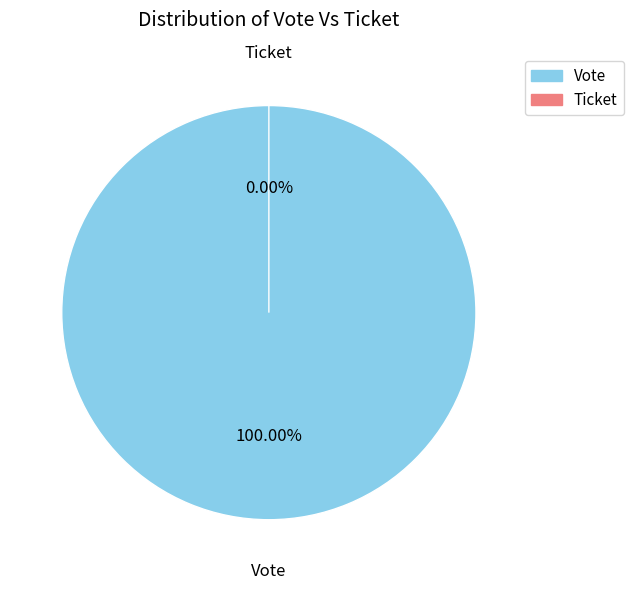

The Ticket slice represents 1% of the pie. True or false?

False